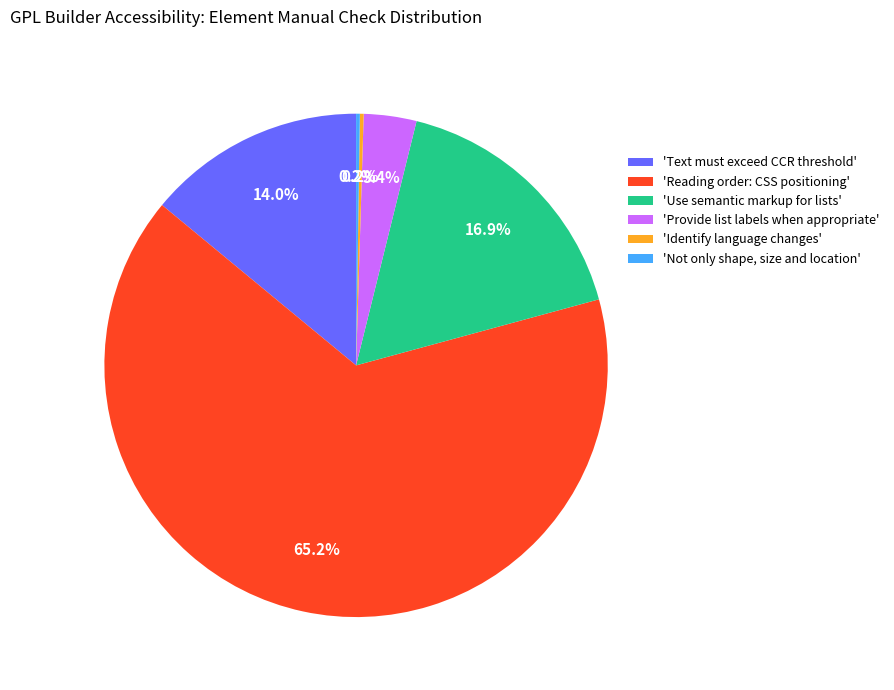

What percentage is NOT represented by 'Use semantic markup for lists'?

83.1%